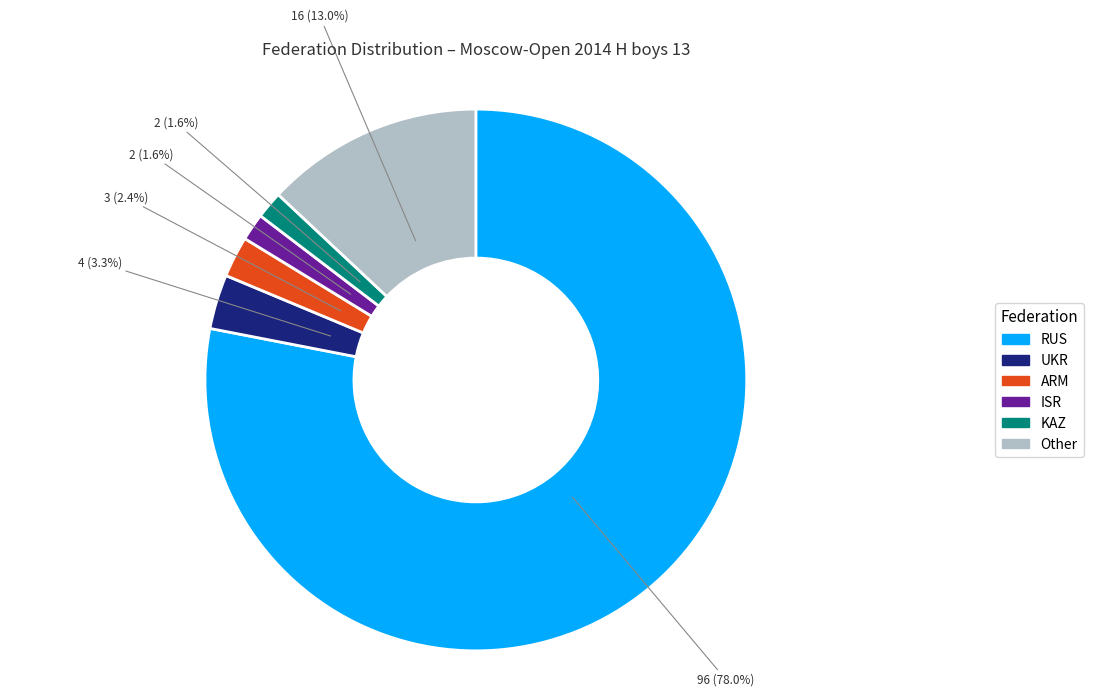

What is the largest slice in the pie chart?

RUS